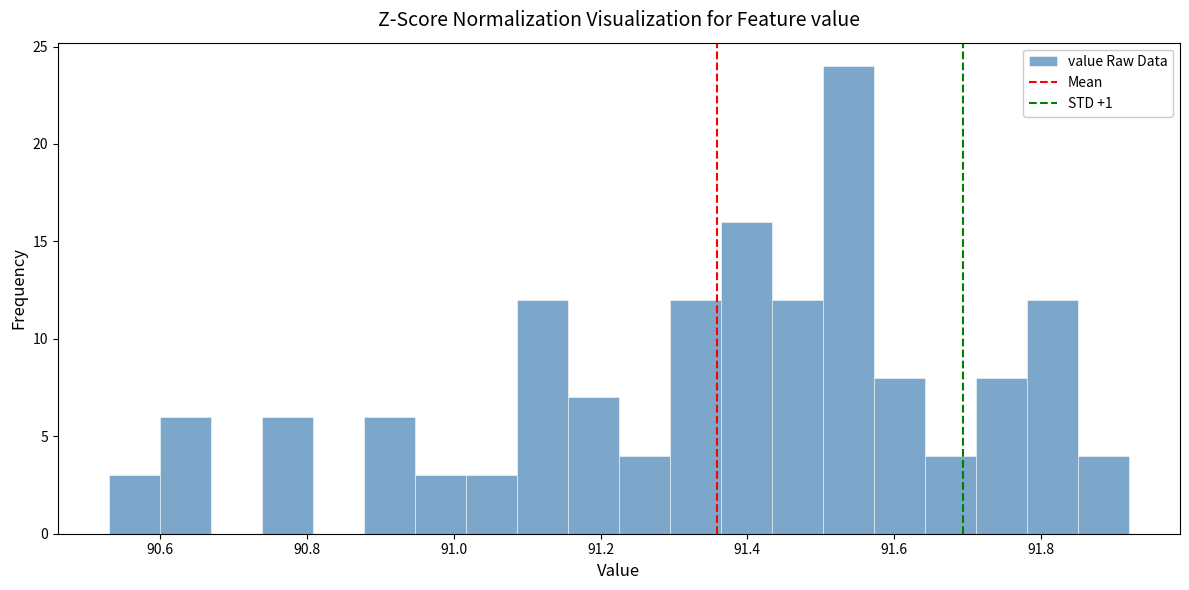

Around what value on the x-axis is the tallest bar? Give the approximate position of its centre, as read against the axis.

91.54